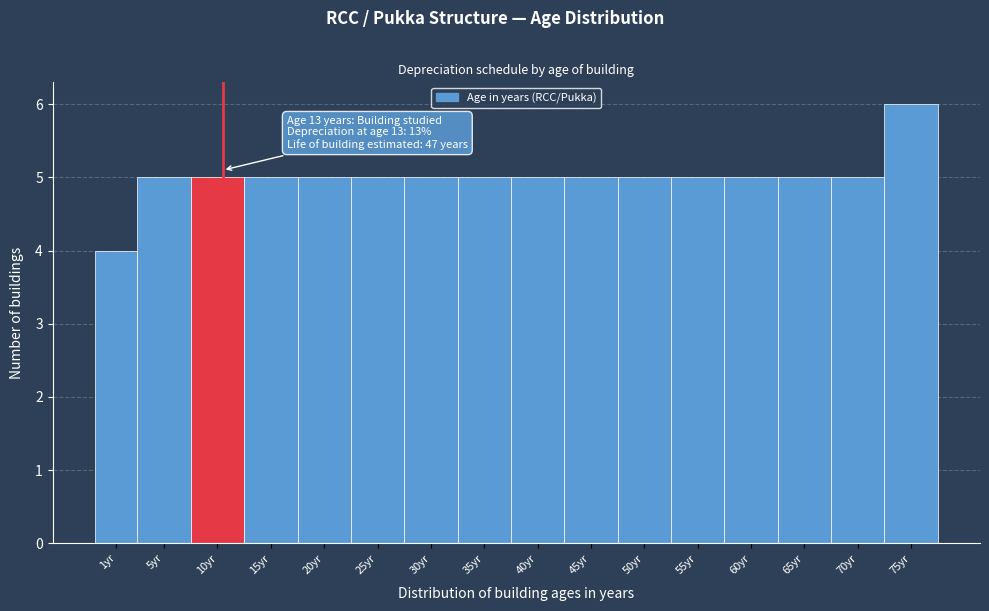

Reading left to right, extract all data points from this chart.

1yr=4	5yr=5	10yr=5	15yr=5	20yr=5	25yr=5	30yr=5	35yr=5	40yr=5	45yr=5	50yr=5	55yr=5	60yr=5	65yr=5	70yr=5	75yr=6